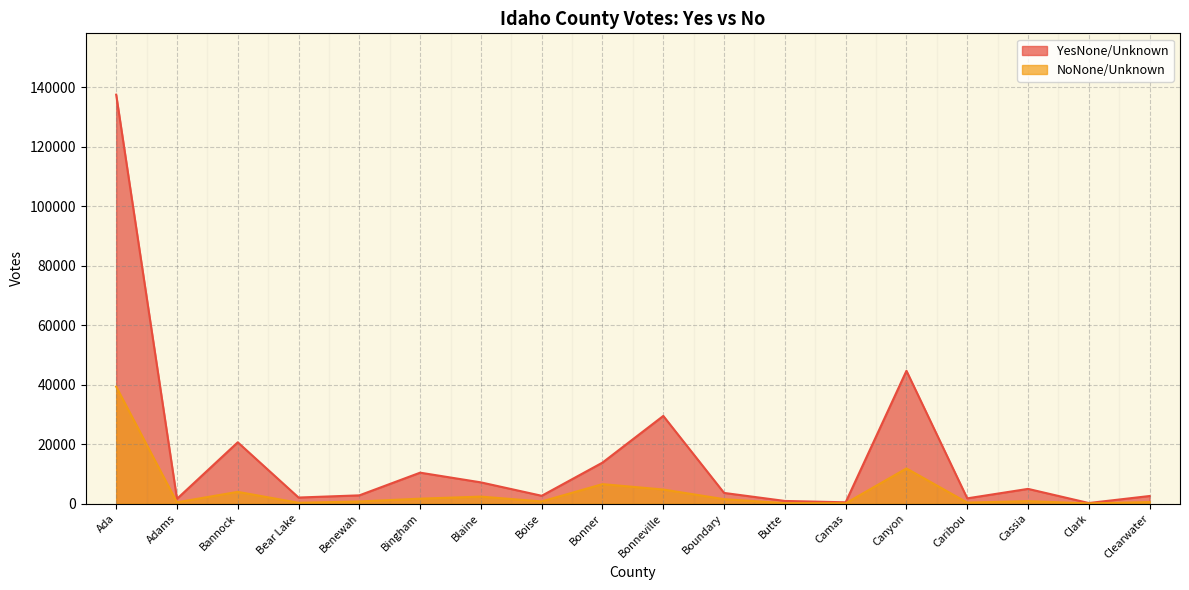

What is the difference between the maximum and second lowest values in the YesNone/Unknown series?

137168